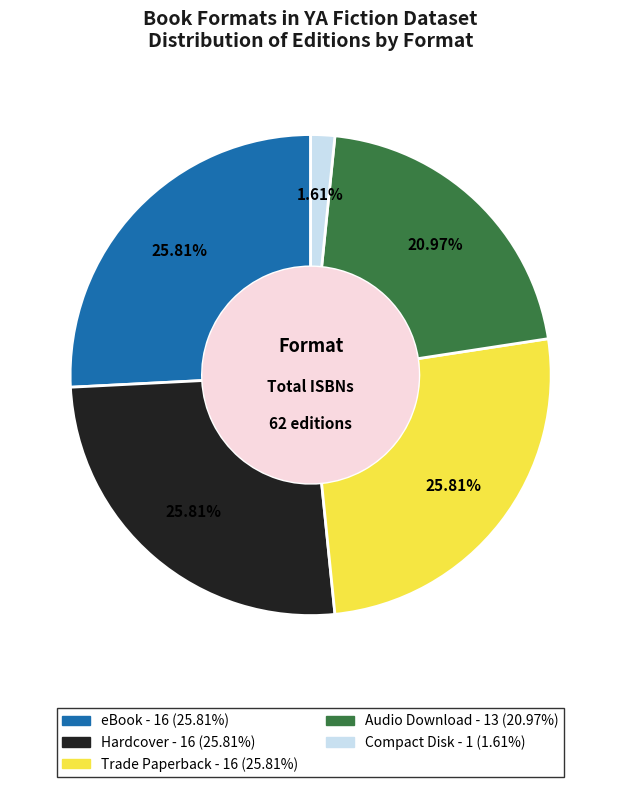

Is there any slice that represents more than half of the pie?

No